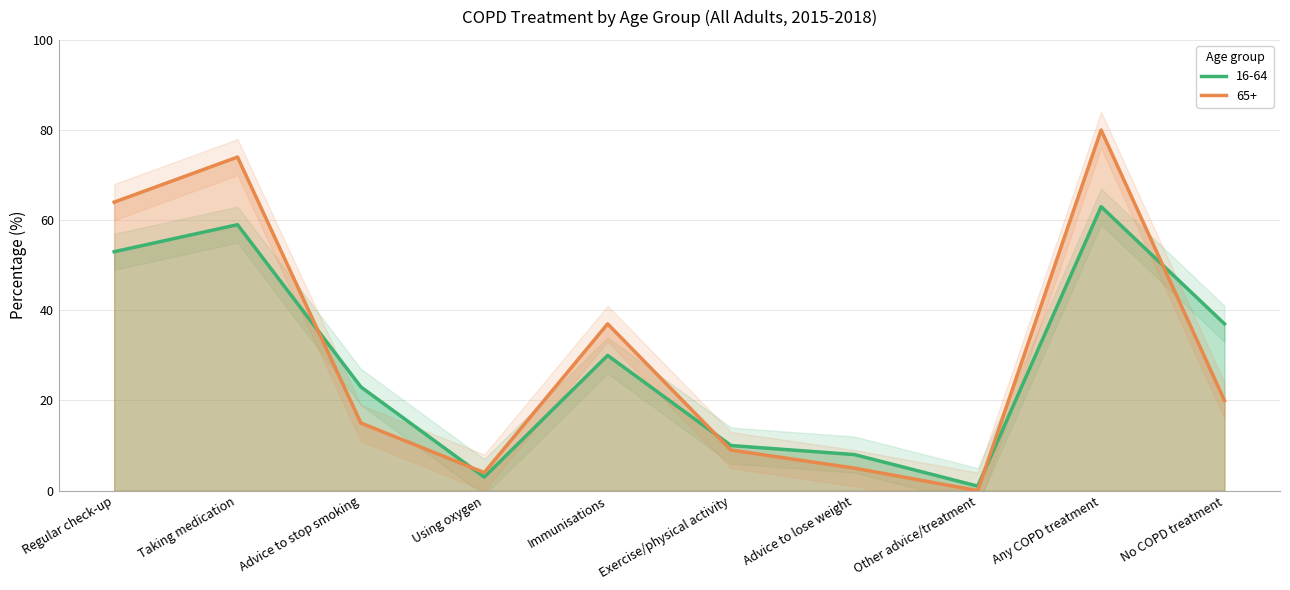

Where is the first local maximum for 16-64?

Taking medication